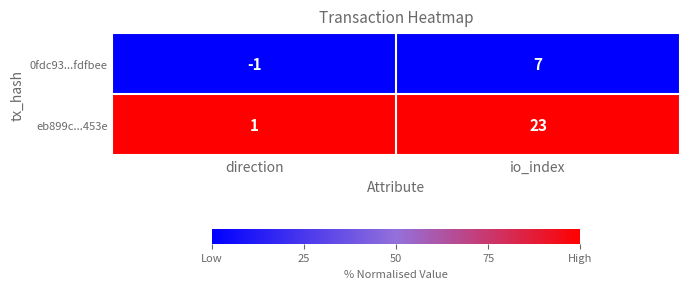

Rank the series by their average value, from highest to lowest.

eb899c...453e, 0fdc93...fdfbee